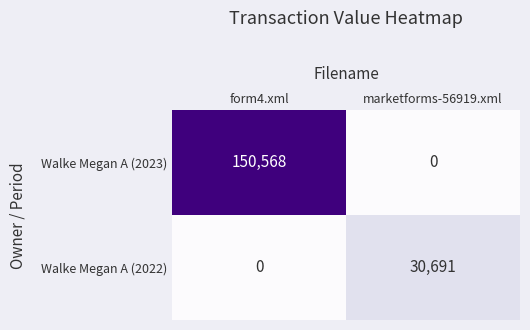

How many distinct data groups are displayed?

2